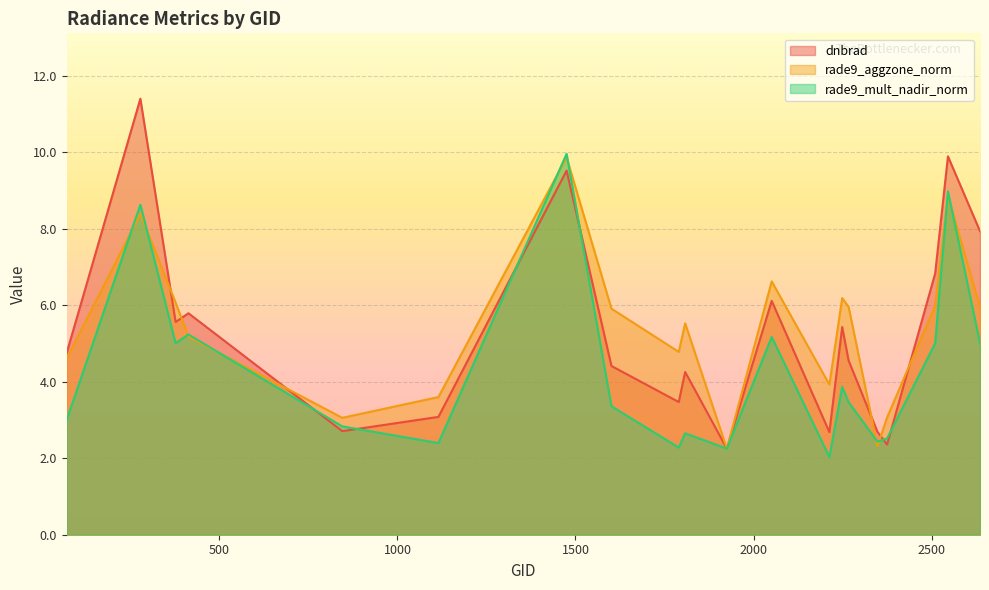

How many lines are shown in the chart?

3